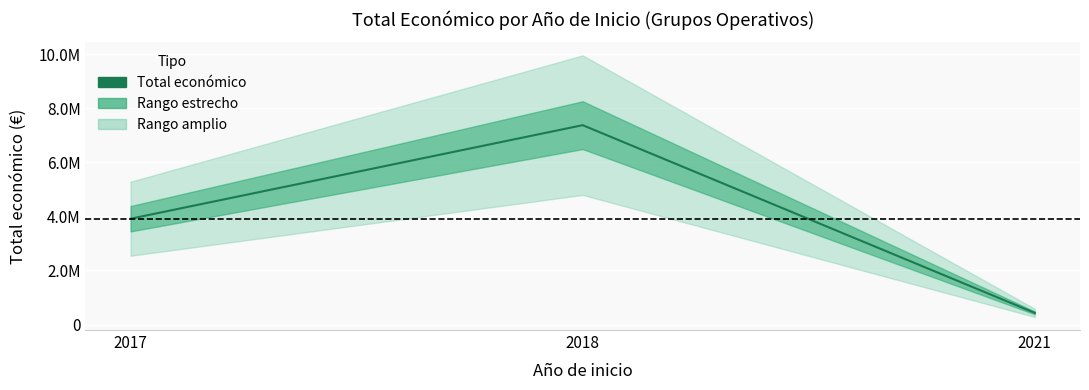

How many data points are less than 3917190?

1